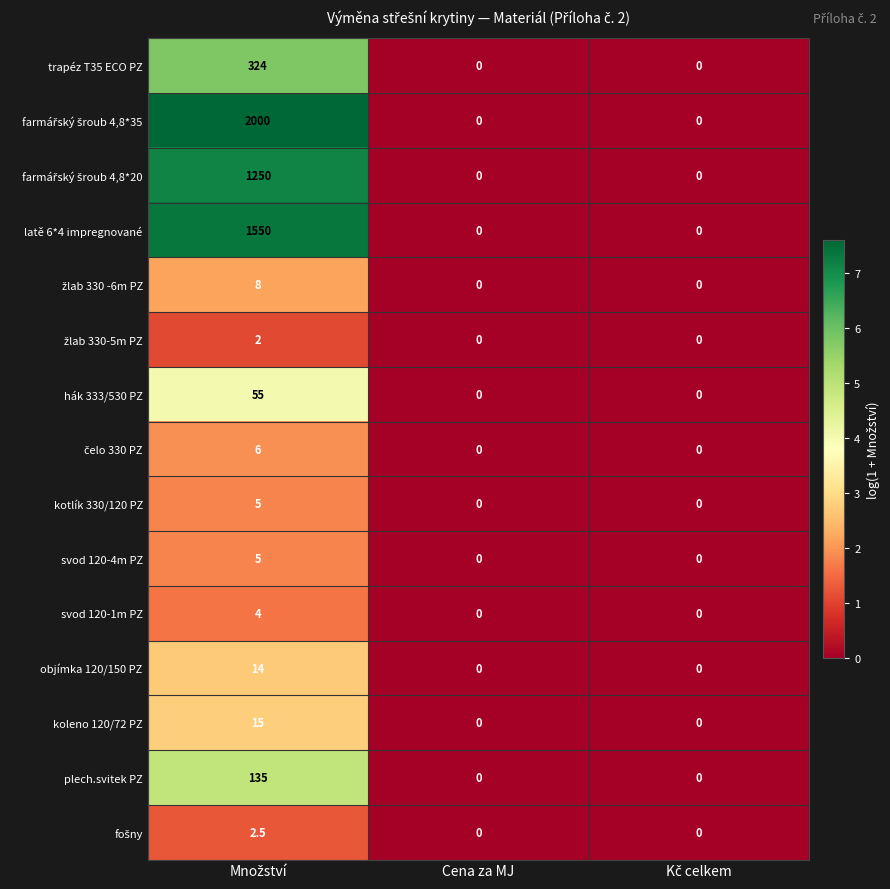

The value of kotlík 330/120 PZ at Cena za MJ is 0.0. True or false?

True